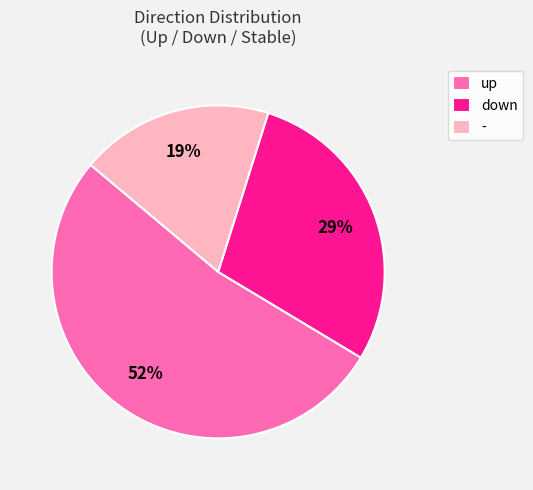

Is it true that down is 43% of the pie?

False